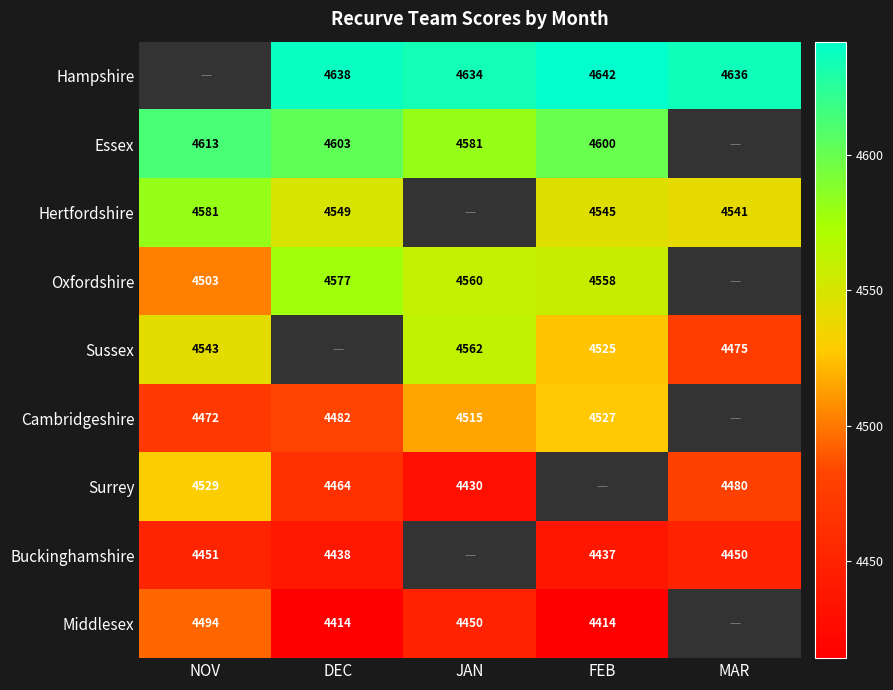

True or false: Surrey has a value of 1553 at MAR.

False